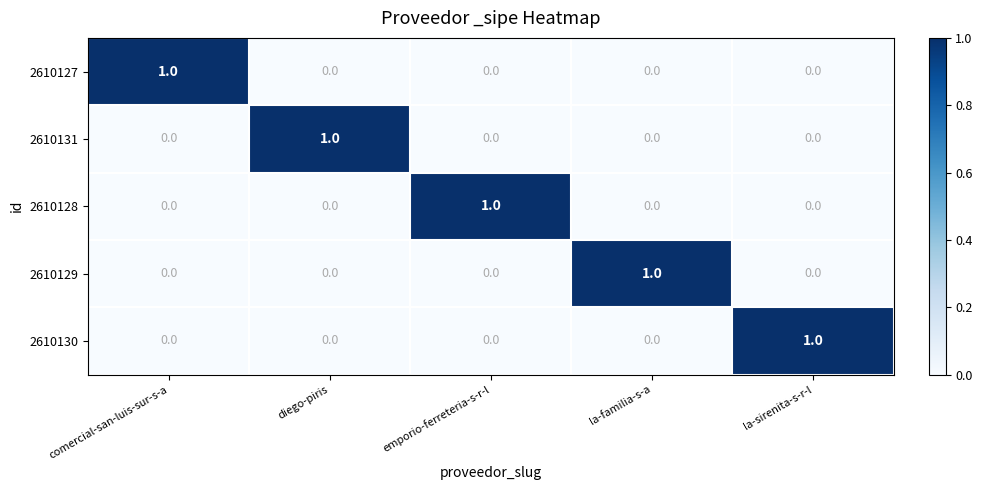

What is the total value across all series at emporio-ferreteria-s-r-l?

1